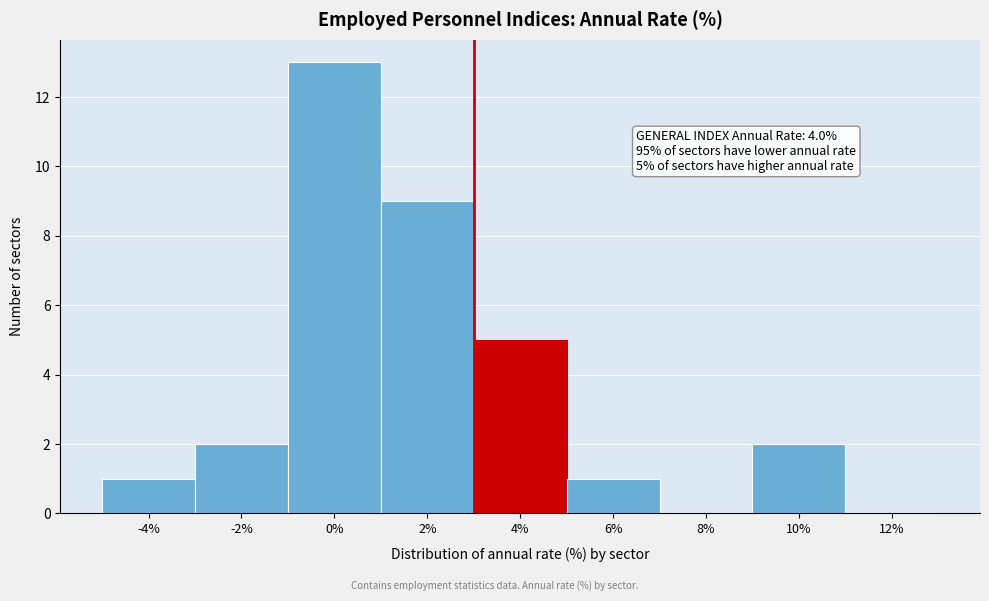

Reading left to right, list all the values displayed in this chart.

-4%=1	-2%=2	0%=13	2%=9	4%=5	6%=1	8%=0	10%=2	12%=0